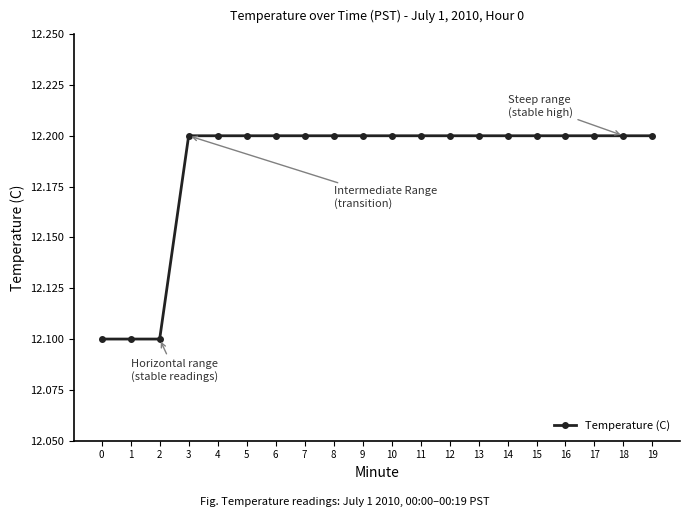

Does the chart have visible grid lines?

No